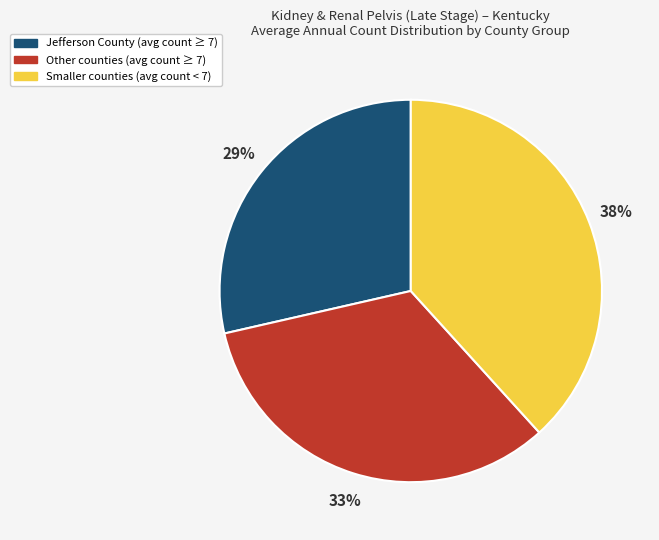

Does any single category account for the majority?

No